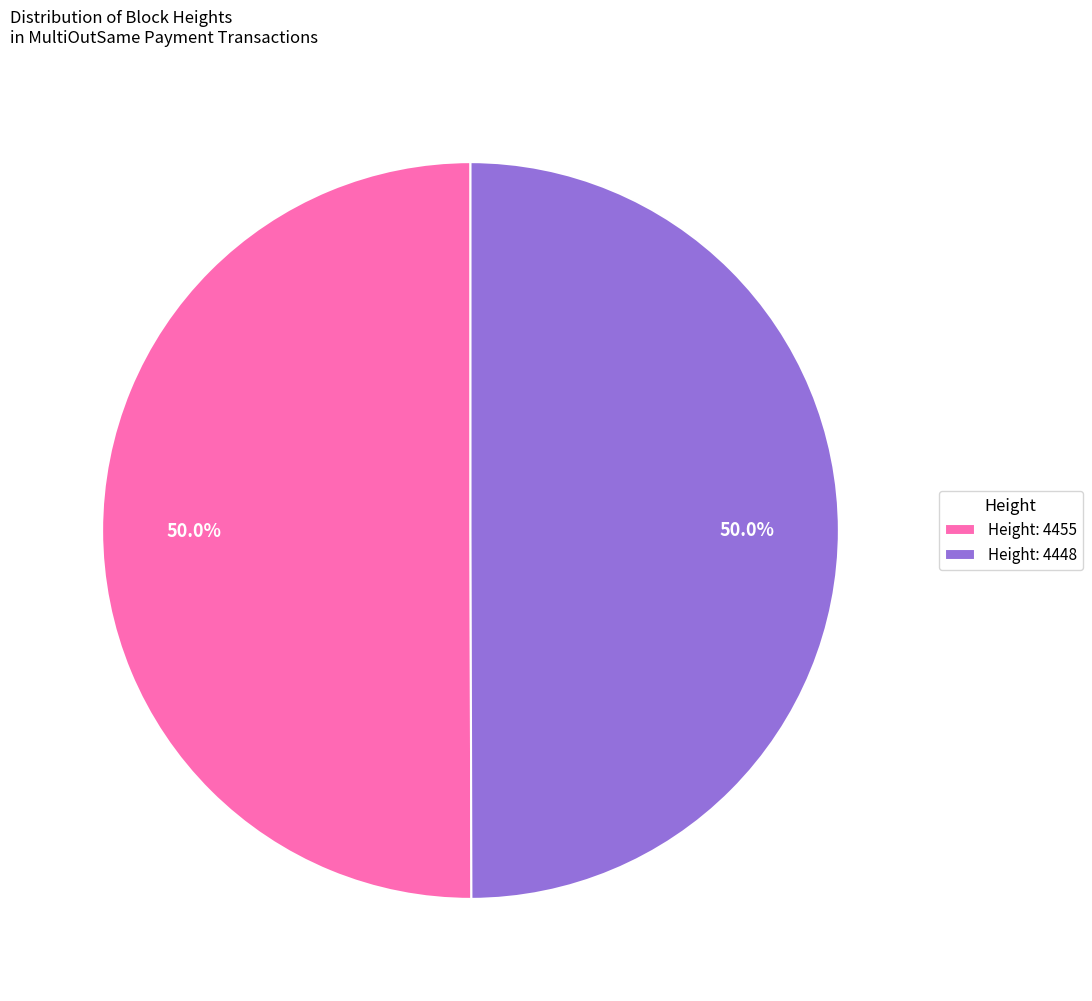

To the nearest percent, what is the average slice percentage?

50%